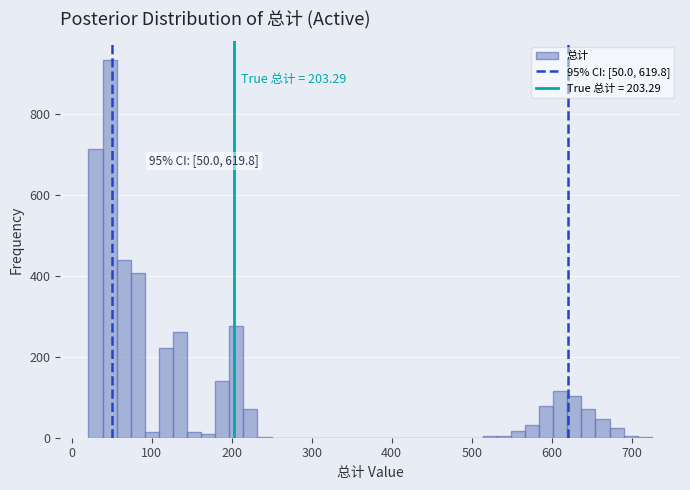

Read against the x-axis, roughly where is the centre of the tallest bar?

50